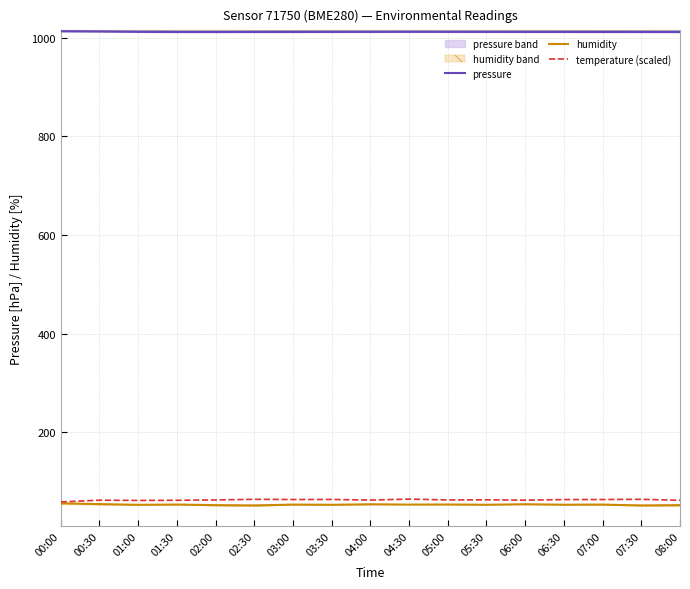

How many lines are shown in the chart?

3